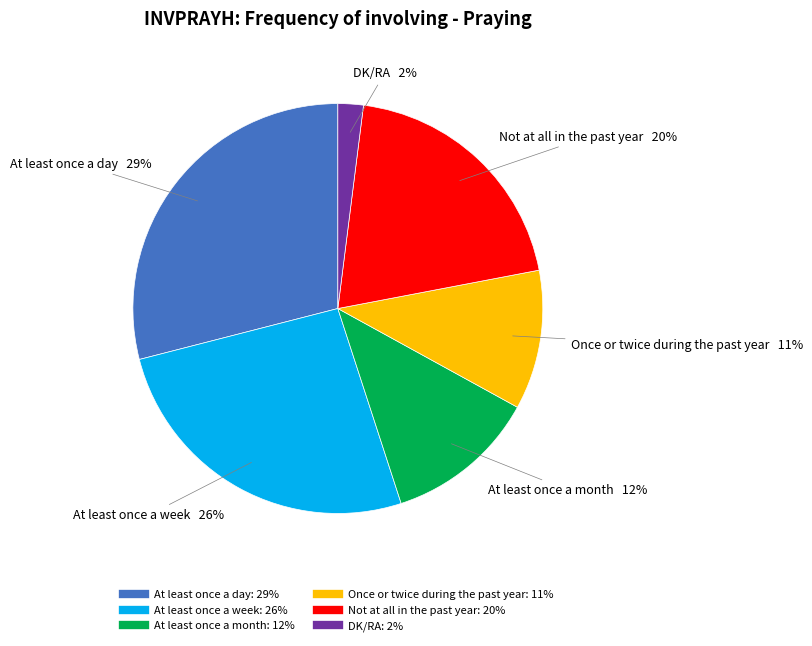

Which has a higher value, Once or twice during the past year or Not at all in the past year?

Not at all in the past year